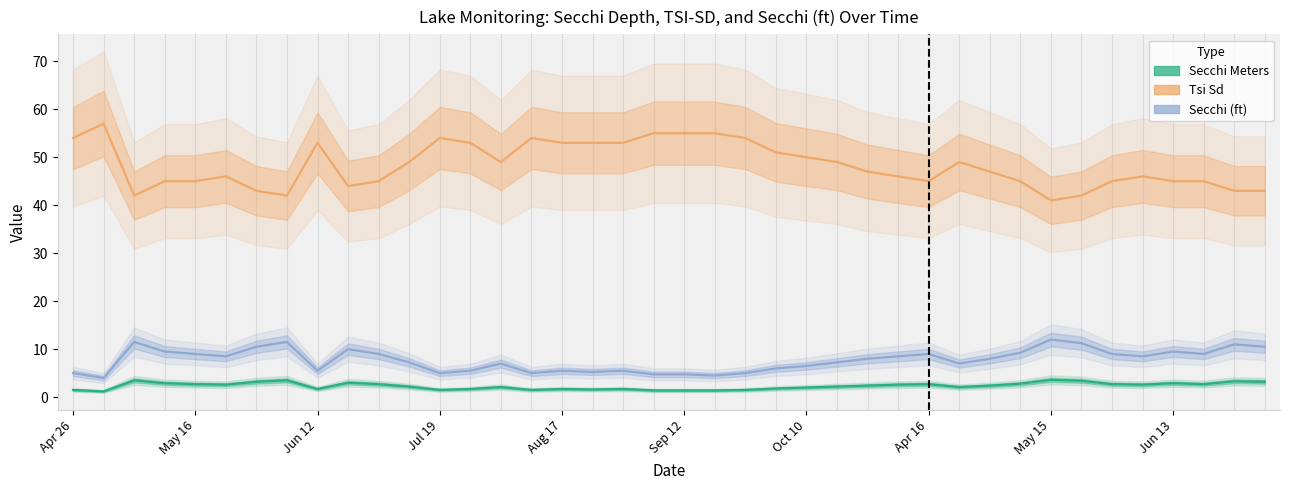

In Secchi, how many points are higher than both neighbors (excluding endpoints)?

10